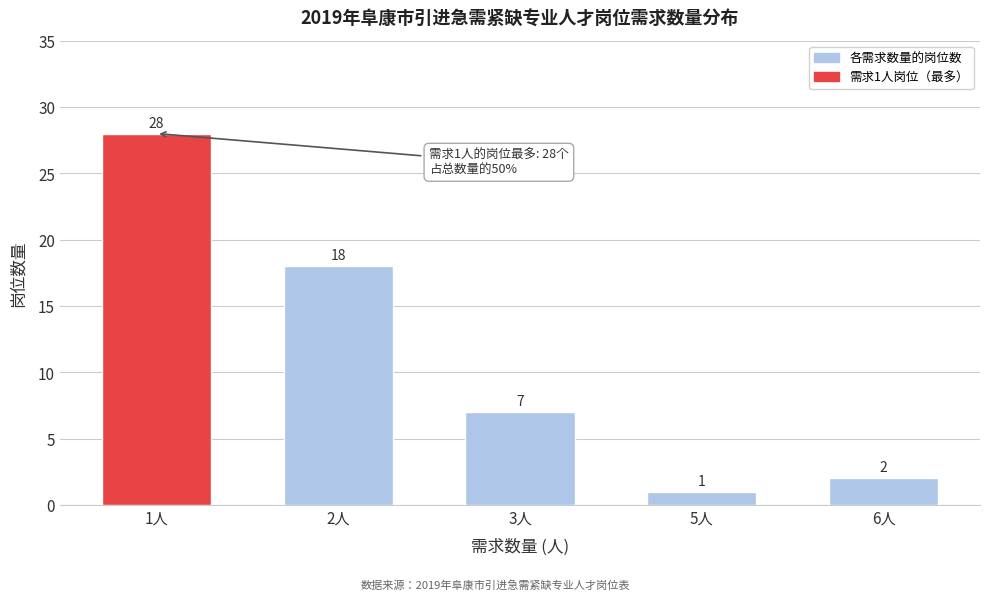

Reading right to left, extract all data points from this chart.

2	1	7	18	28